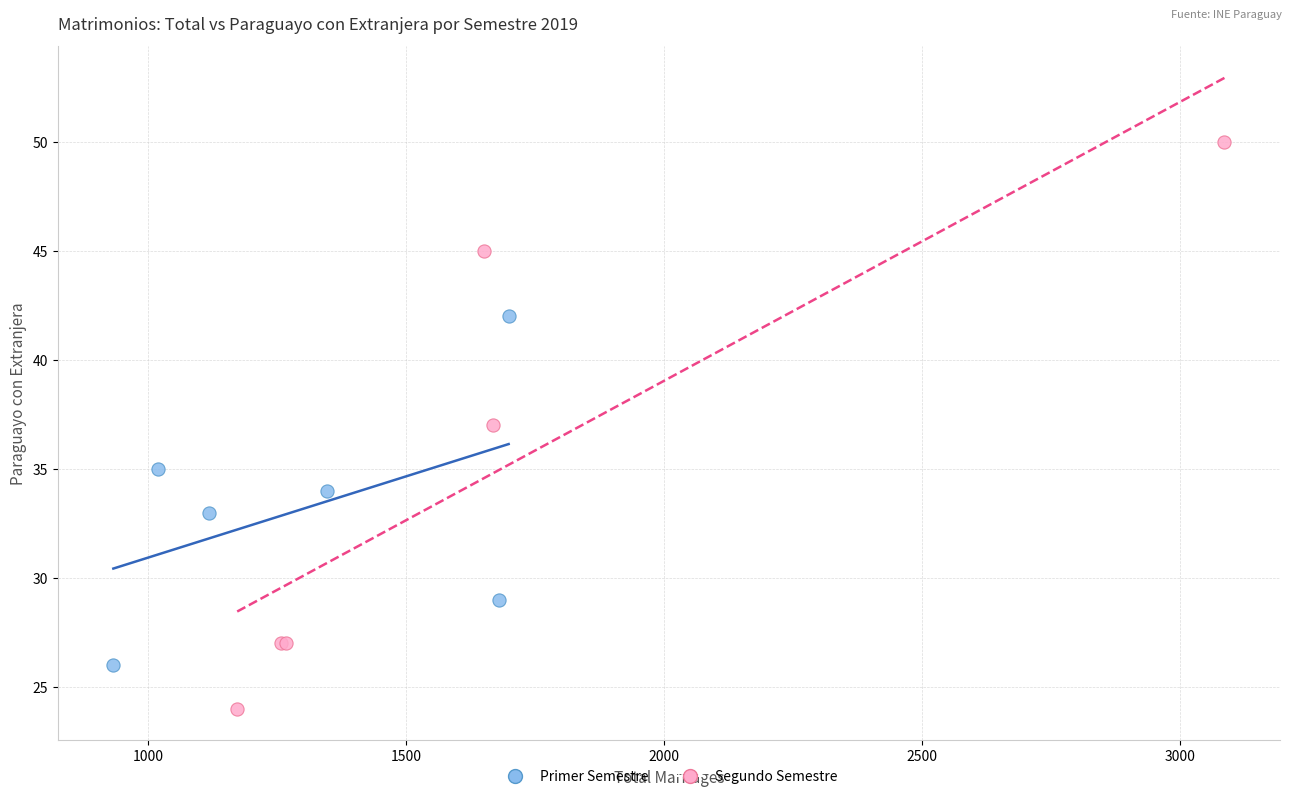

Which series has the largest Y range (max minus min)?

Segundo Semestre